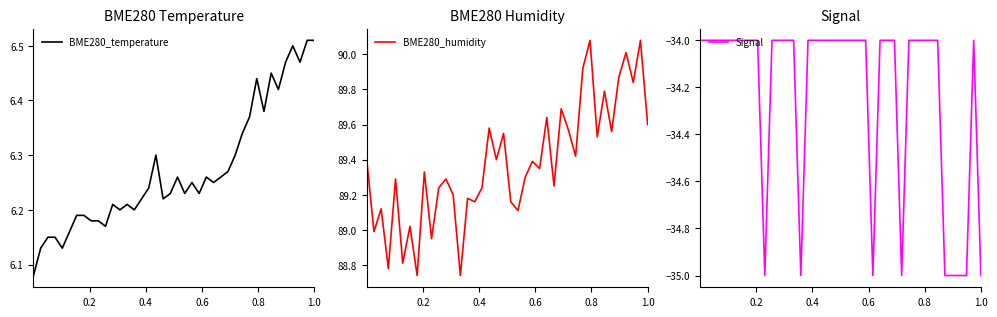

What is the highest value of the Signal series?

-34